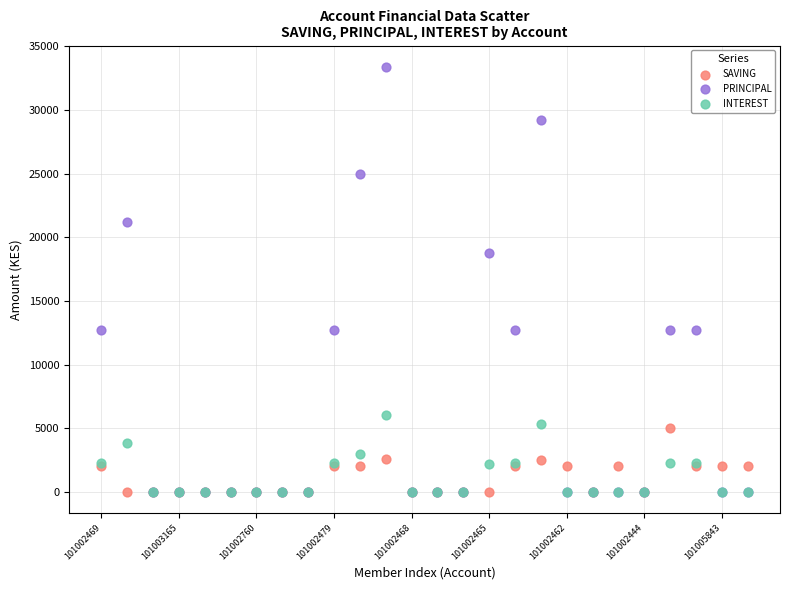

Across all series, what Y value is closest to 16700?

18800